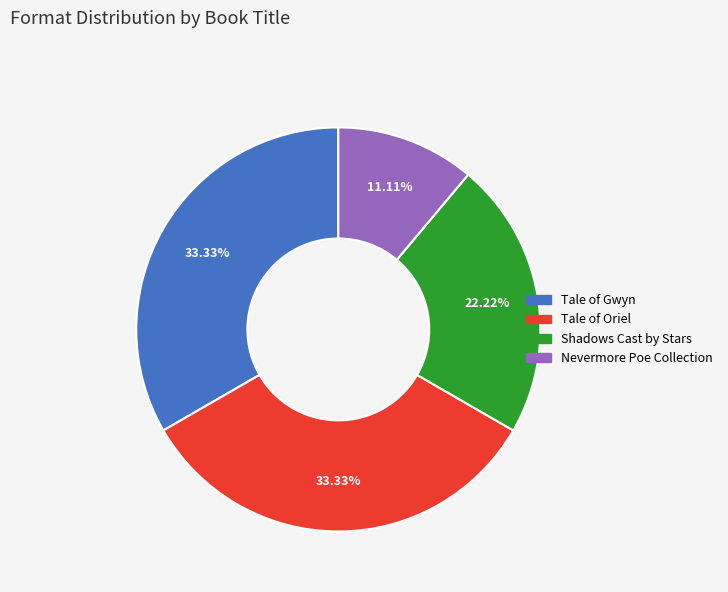

What percentage is the Tale of Gwyn slice, to the nearest percent?

33%